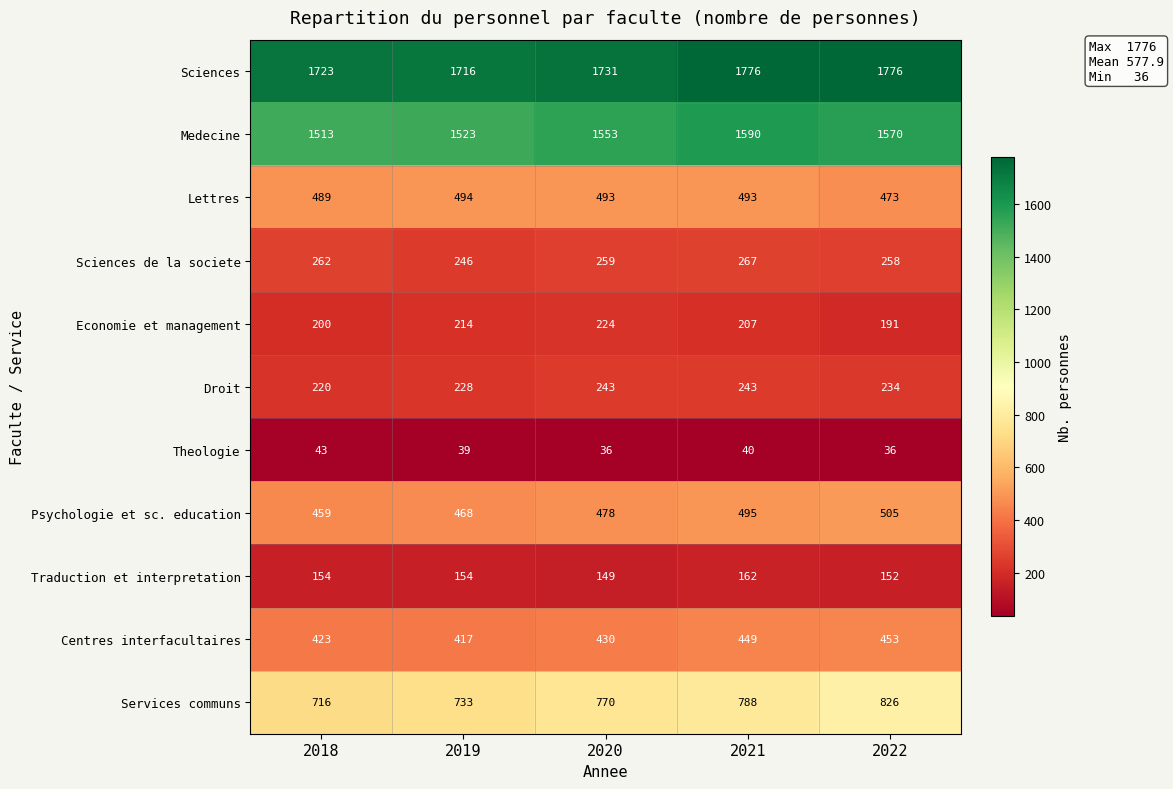

True or false: Sciences has a value of 1723 at 2018.

True